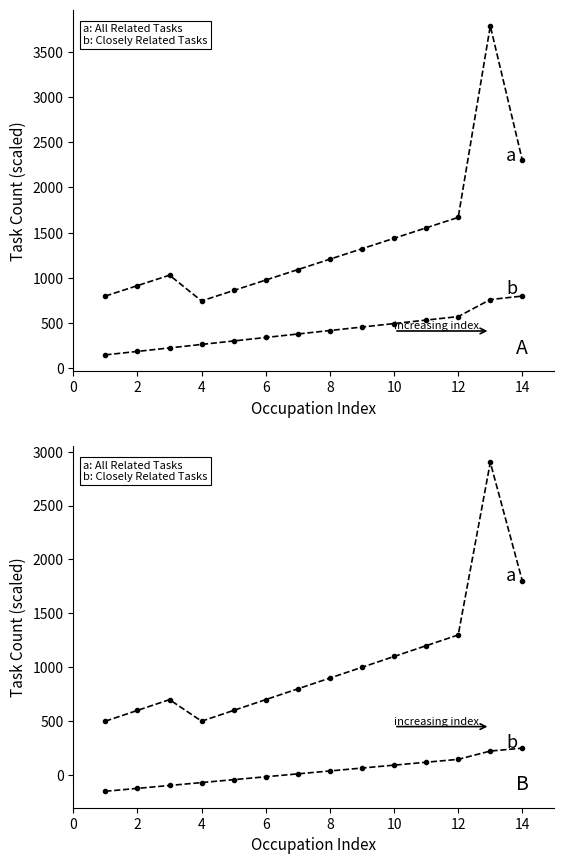

What is the label of the 2nd point from the right?

12